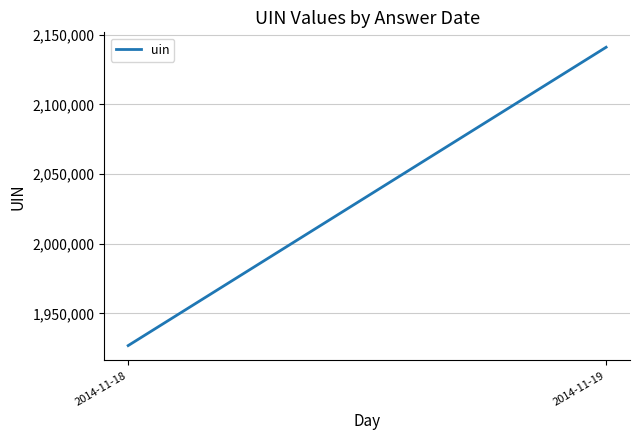

Reading left to right, extract all data points from this chart.

2014-11-18=1926899	2014-11-19=2141011